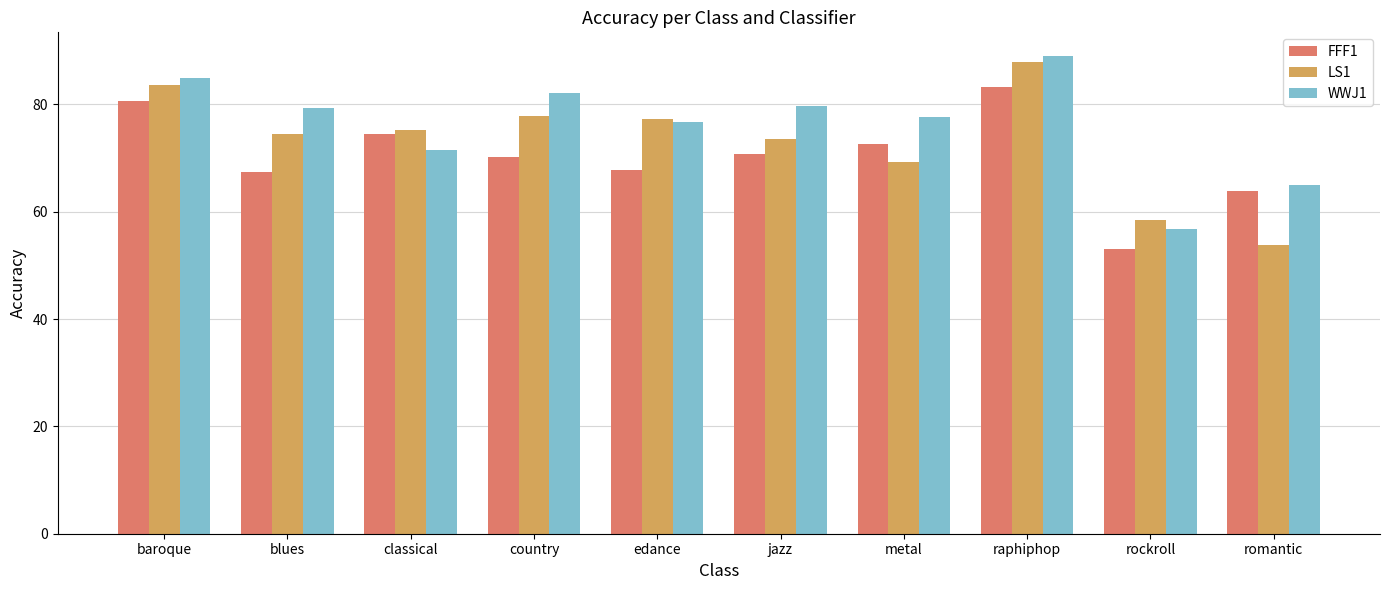

Are the bars horizontal?

No